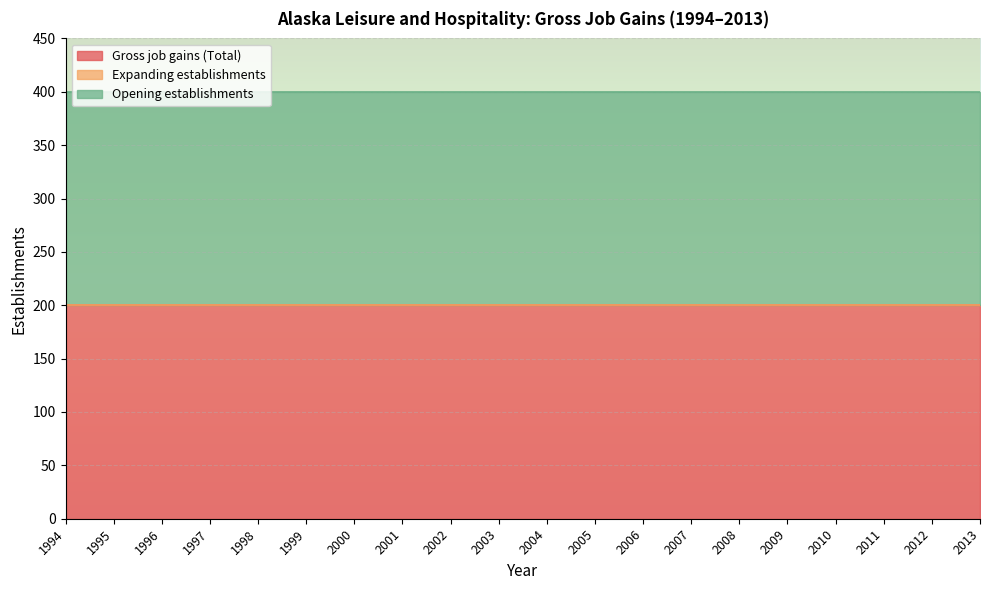

What is the value of the Opening establishments point at the 10th from the left?

200